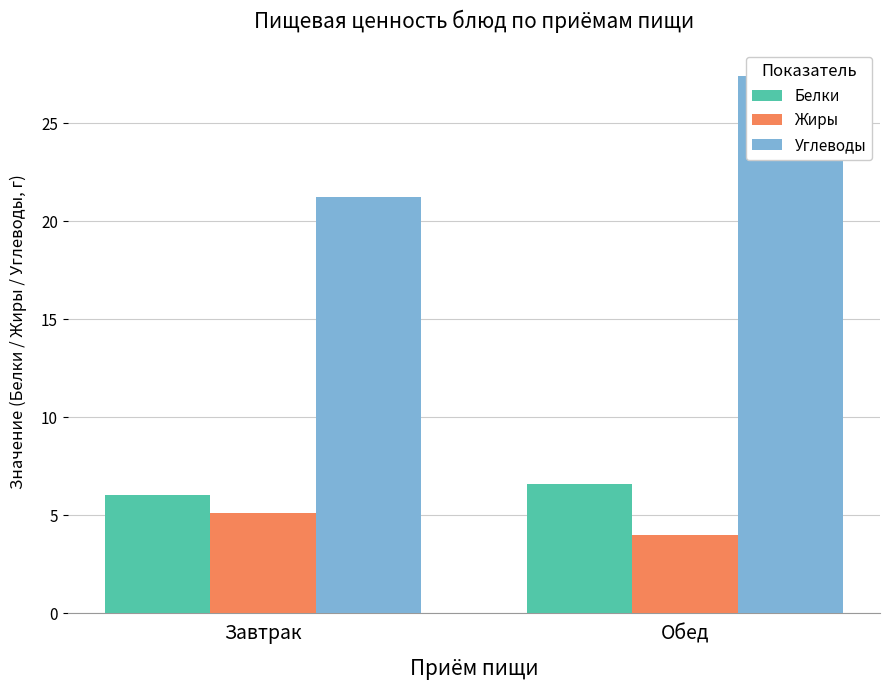

What is the difference between the maximum and minimum values in the Жиры series?

1.1